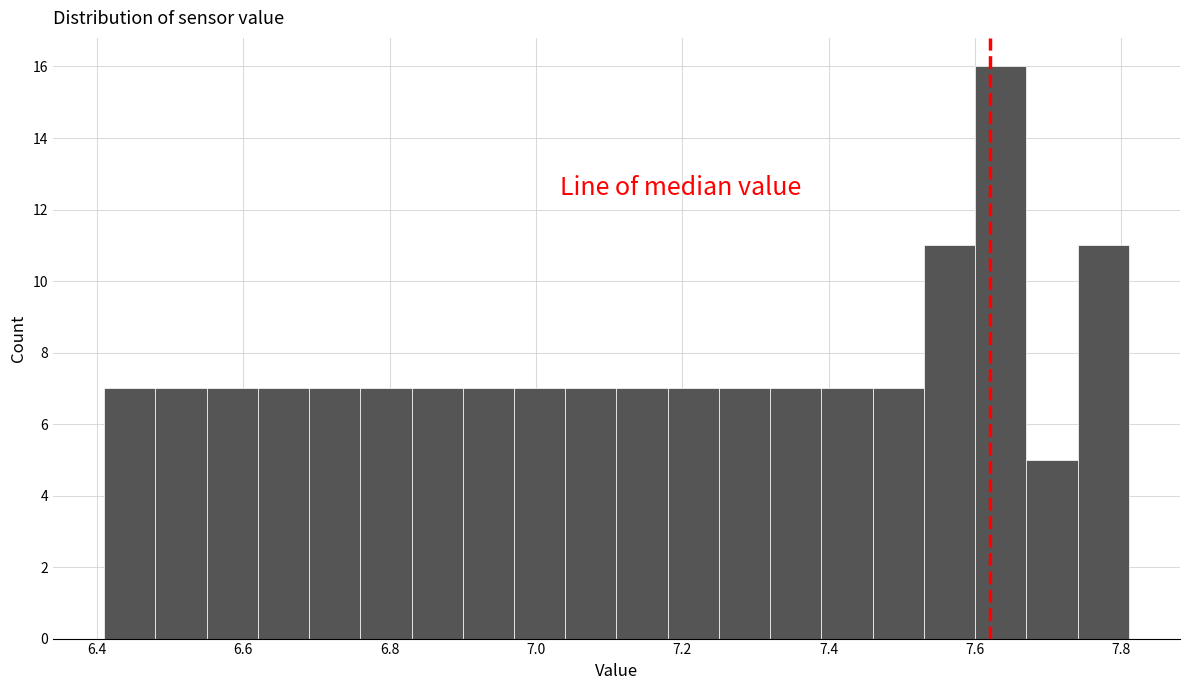

Read against the x-axis, roughly where is the centre of the tallest bar?

7.64